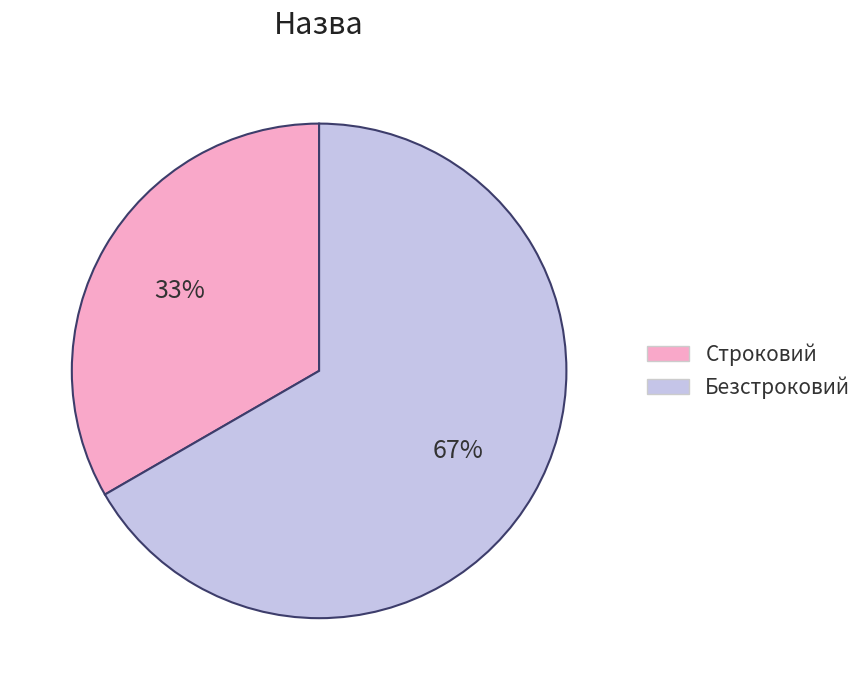

Does Безстроковий represent more than half of the total?

Yes